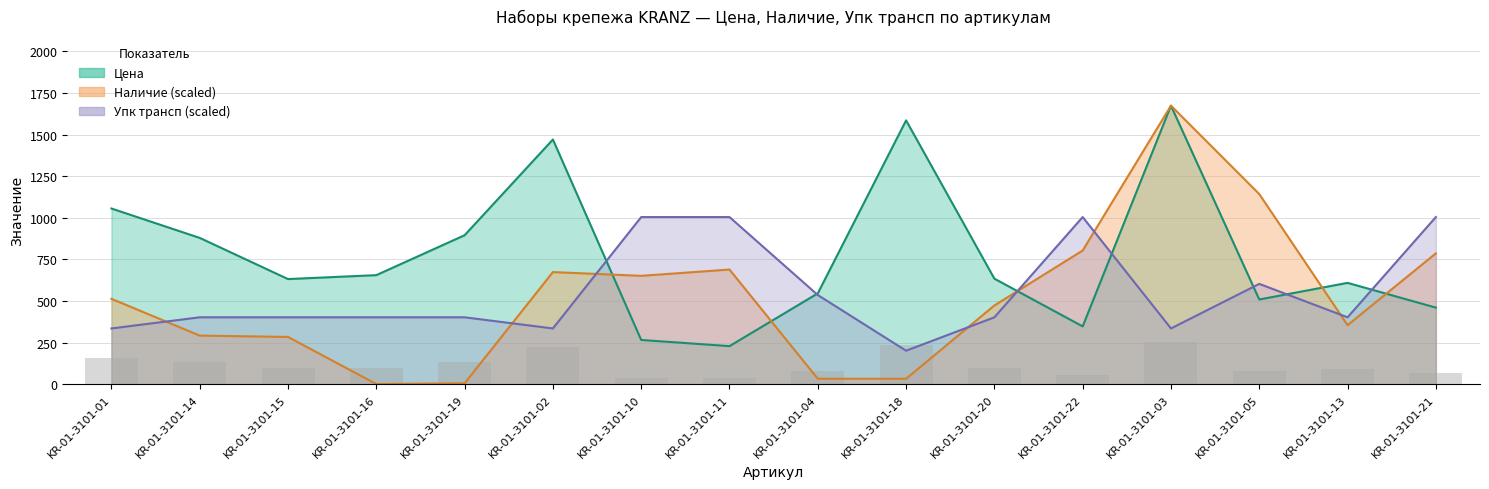

What is the highest value of the Упк трансп series?

1004.0